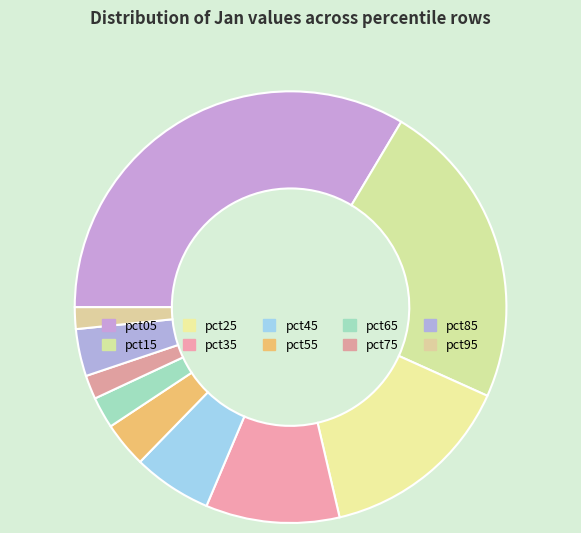

How many segments does this pie chart have?

10